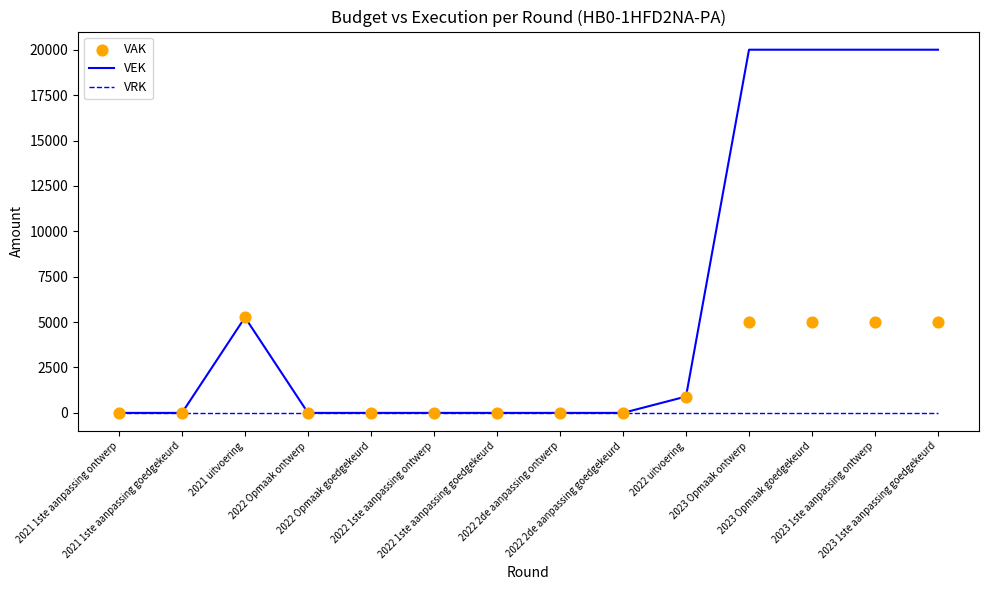

Which series contains the lowest Y value?

VEK